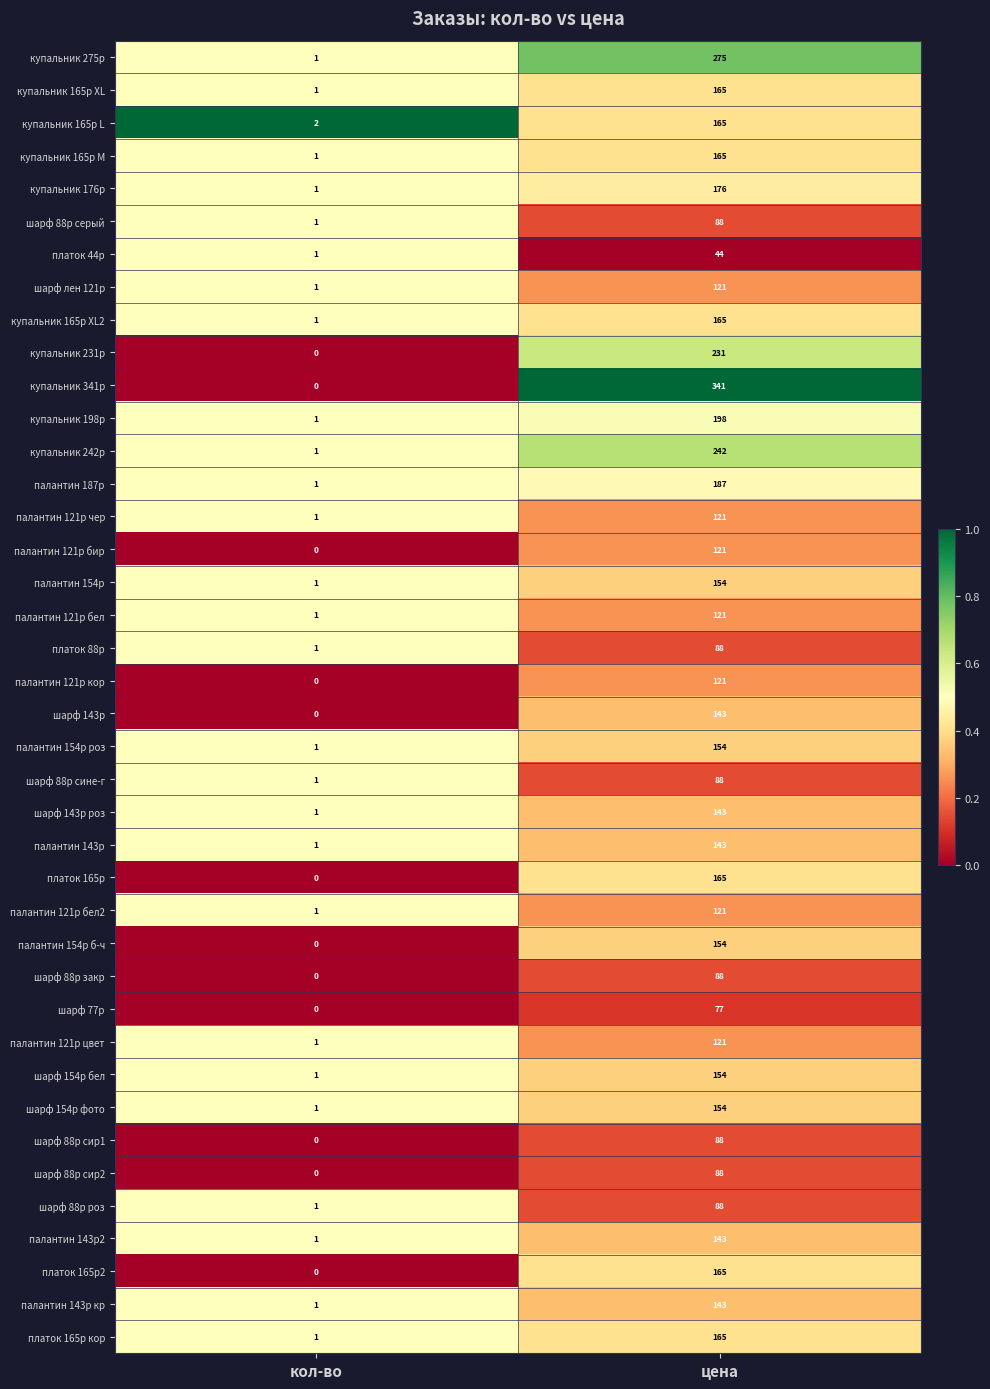

What is the spread (max minus min) of values at кол-во?

2